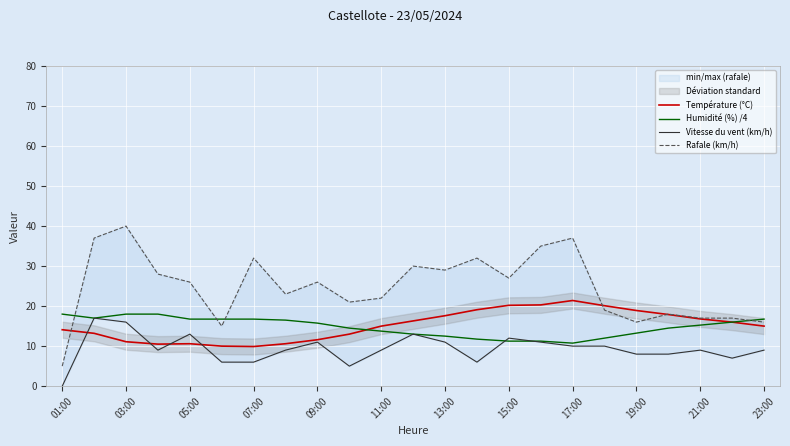

Which series has the largest total across all categories?

Rafale (km/h)